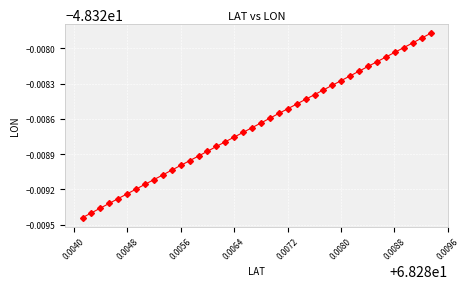

Does the chart have visible grid lines?

Yes